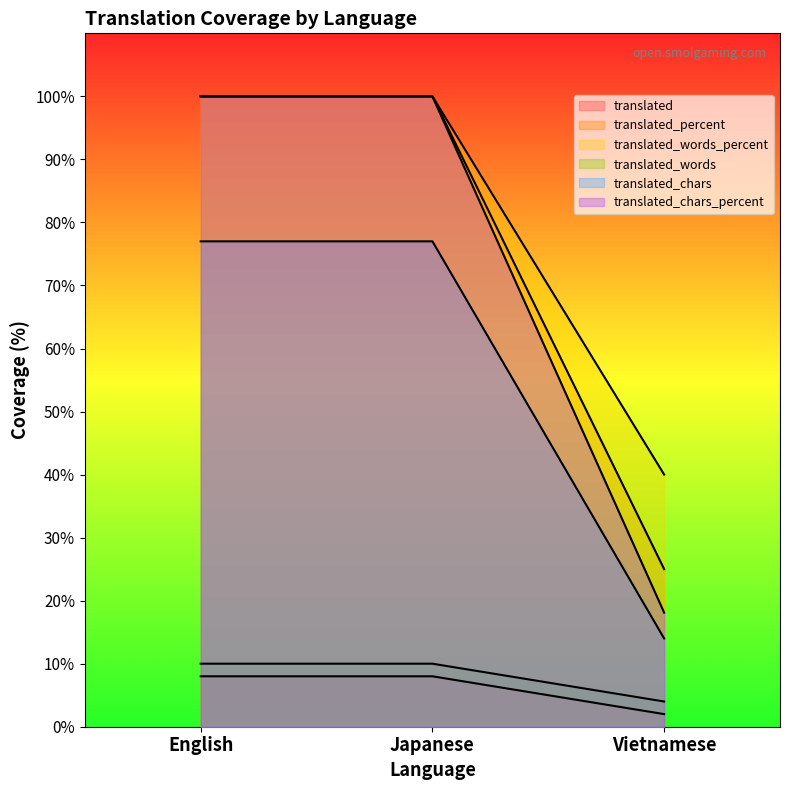

What is the difference between the highest and lowest values at Vietnamese?

38.0